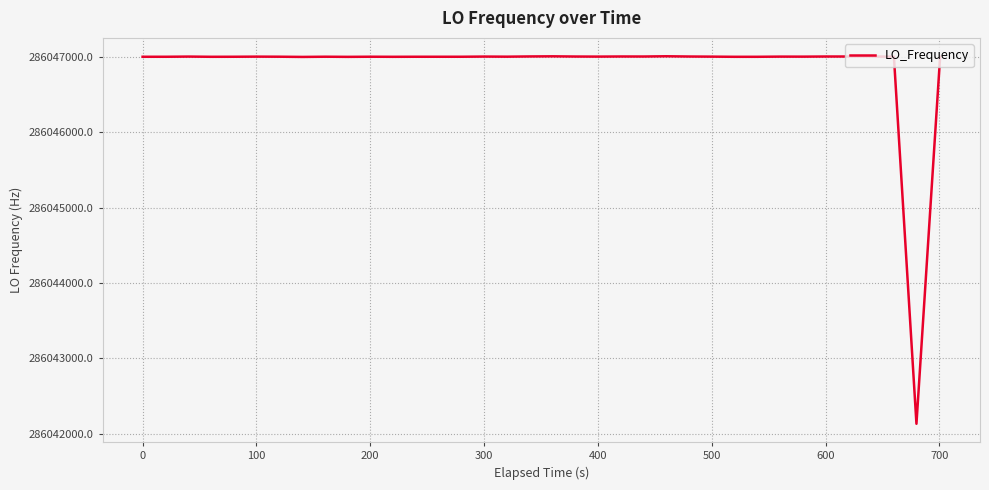

What is the difference between the maximum and minimum values?

4872.7